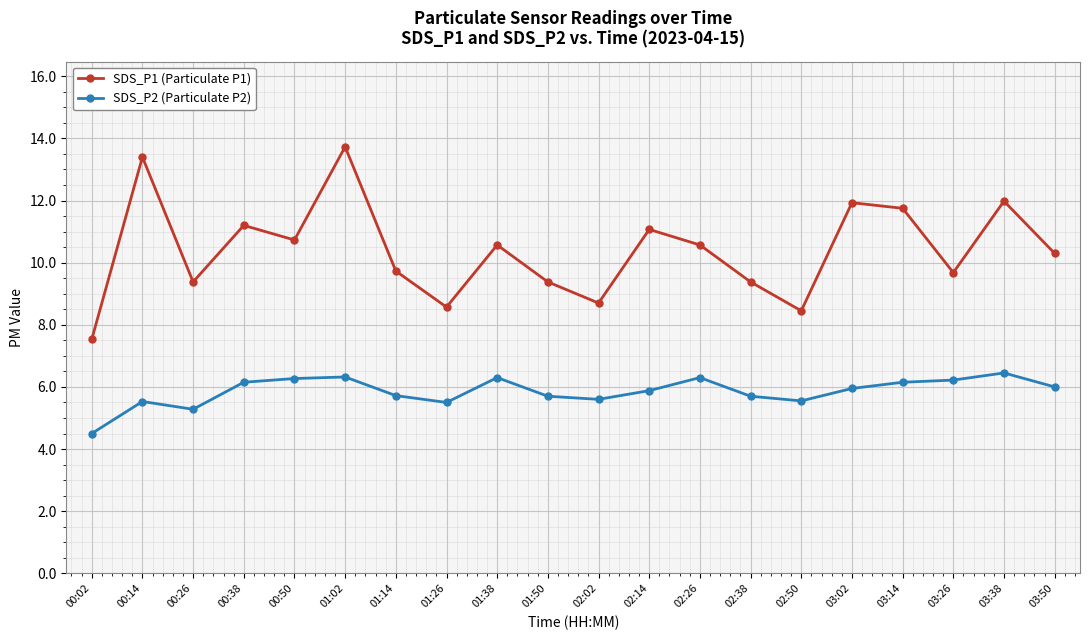

In SDS_P2 (Particulate P2), how many points are higher than both neighbors (excluding endpoints)?

5